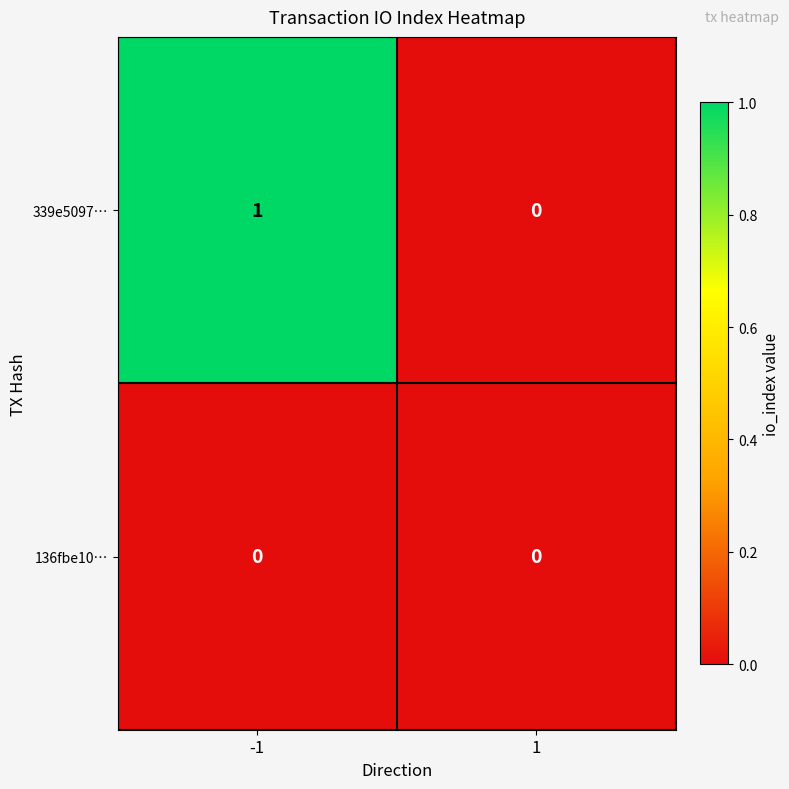

Reading right to left, what are all the values shown in this chart?

339e5097…: 0	1
136fbe10…: 0	0